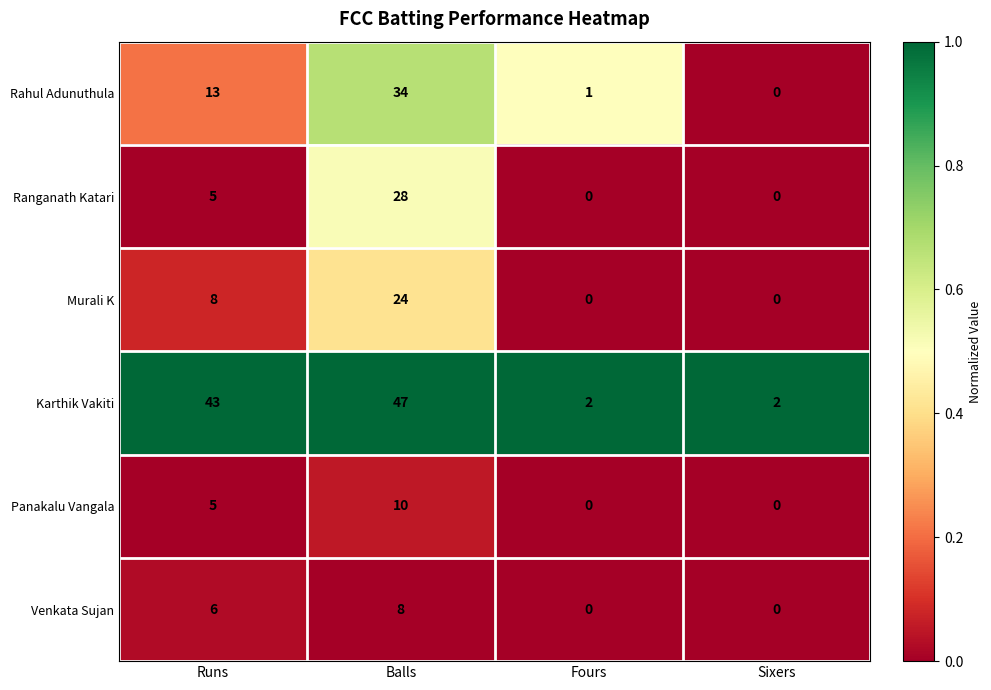

Between Runs and Balls, which series saw the biggest shift?

Ranganath Katari